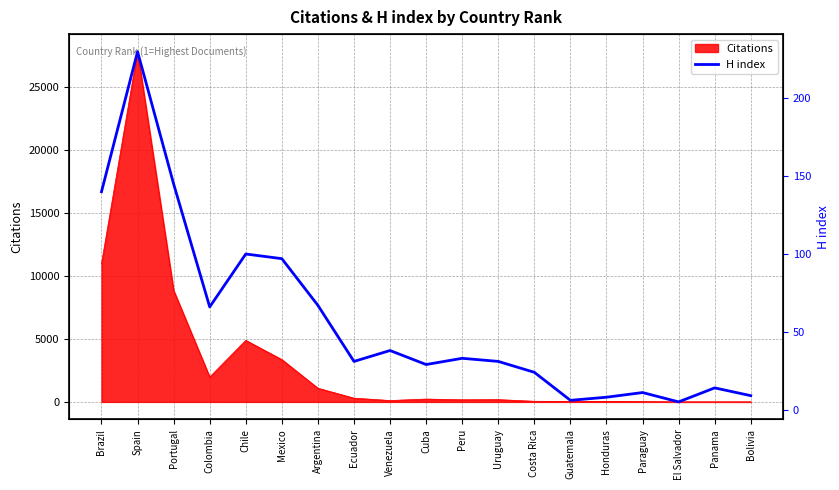

At which label does the data first exceed 31?

Brazil